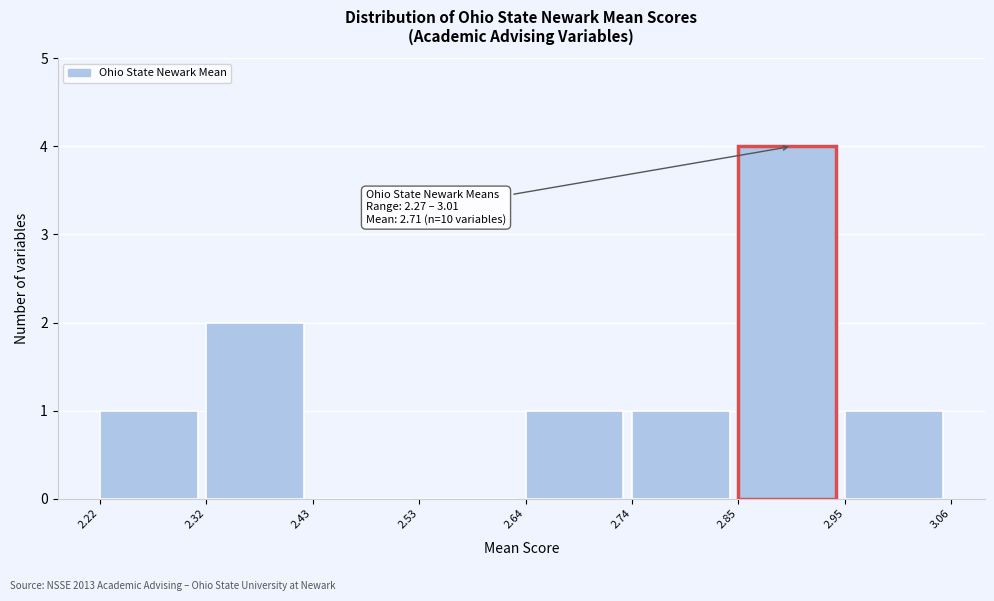

Which range on the x-axis has the tallest bar?

2.85 to 2.95